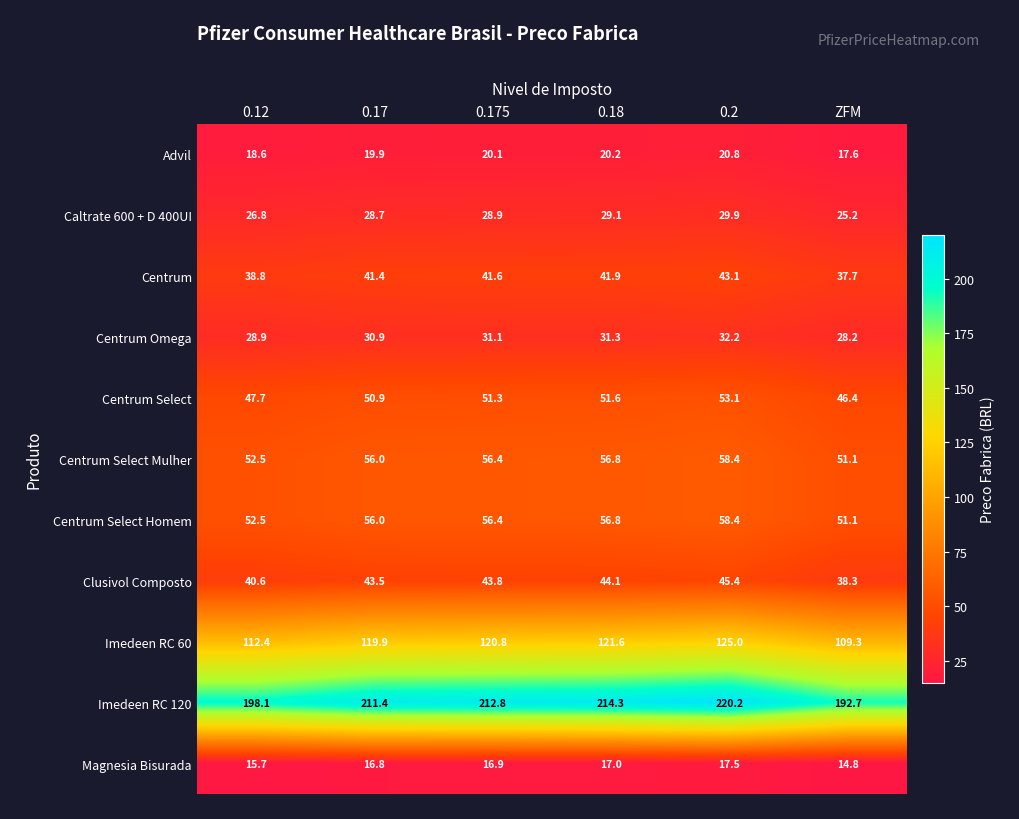

What is the greatest value displayed?

220.2